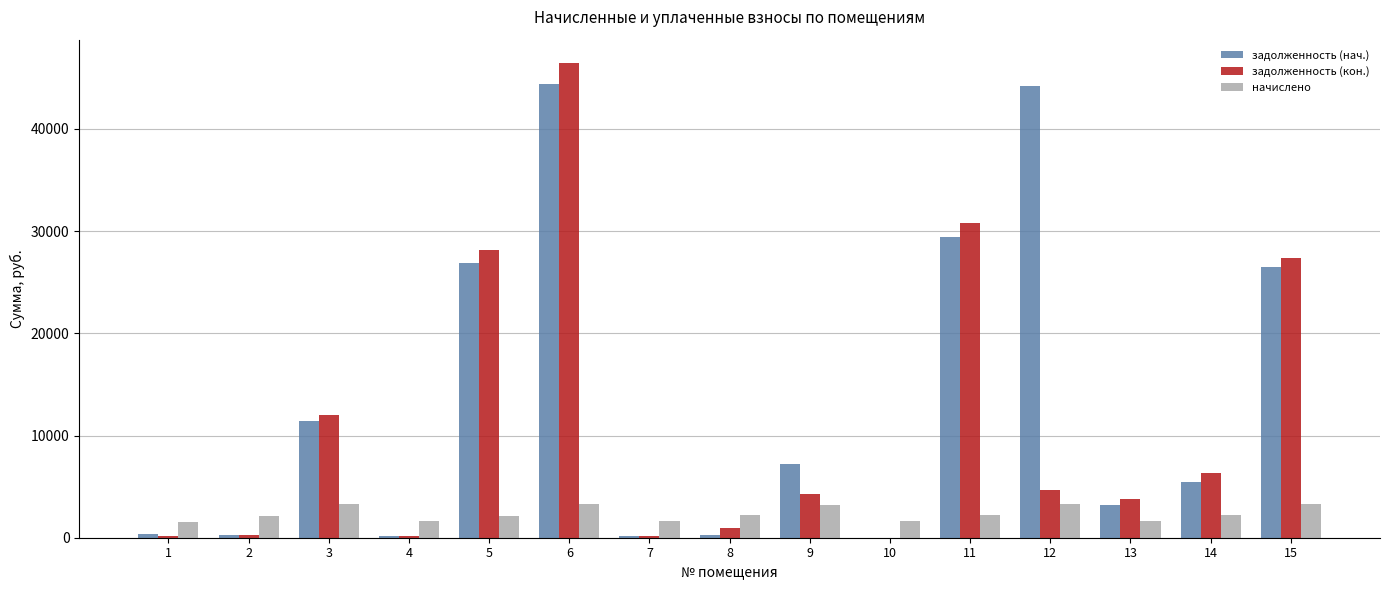

Count the number of data series in this chart.

3